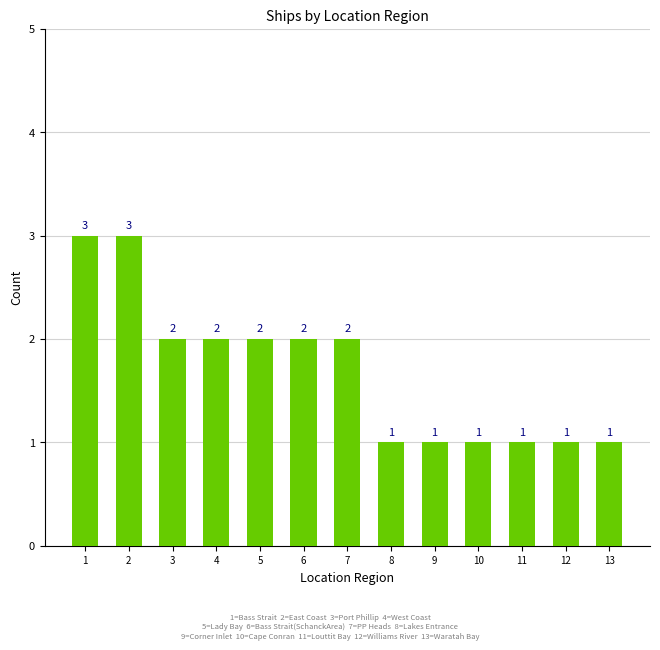

Are the bars horizontal?

No